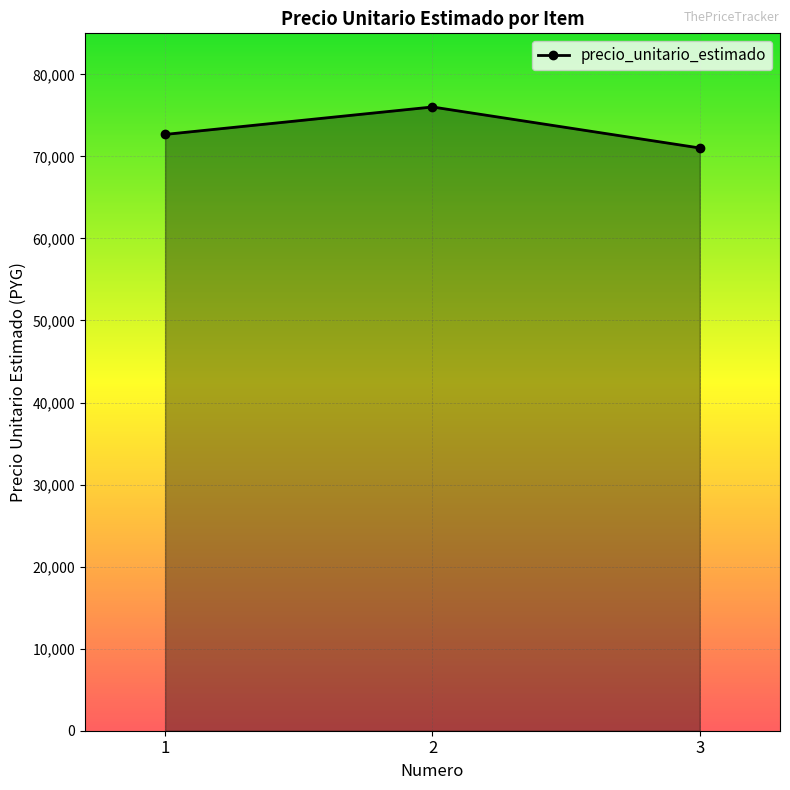

Reading left to right, extract all data points from this chart.

72679	76025	71026